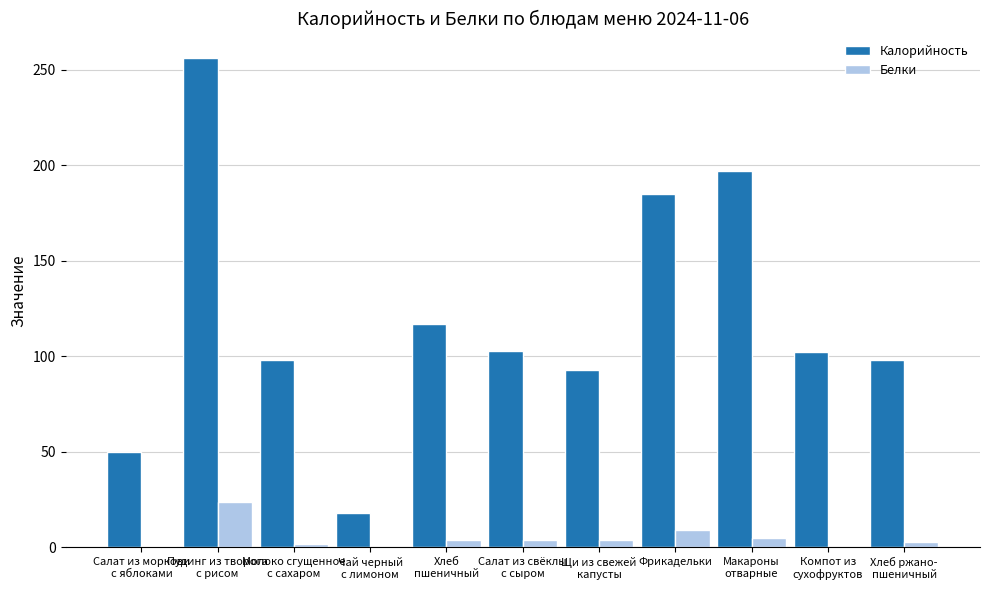

What is the greatest value displayed?

256